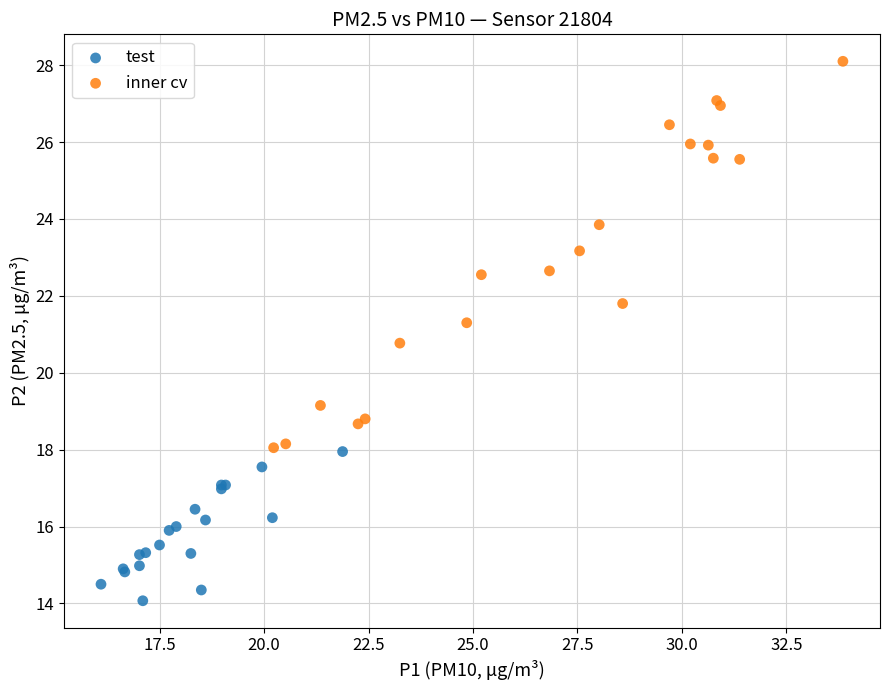

Which series contains the lowest Y value?

test